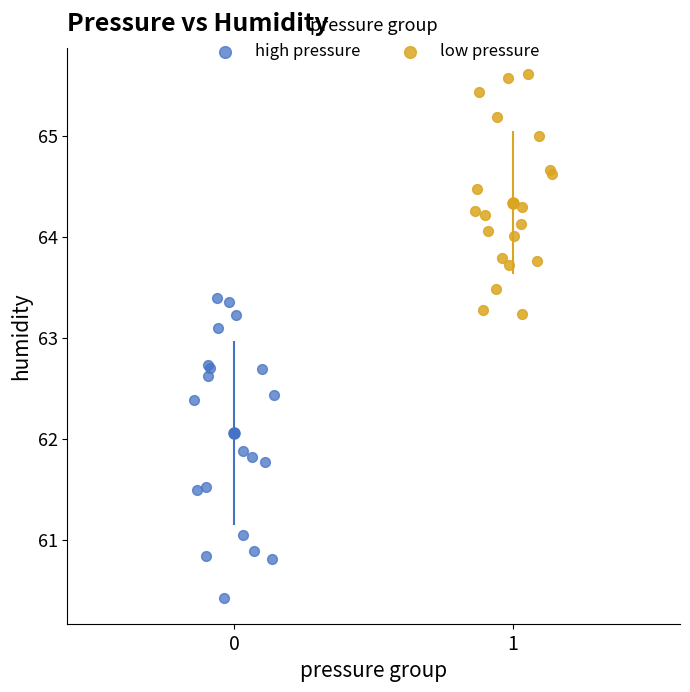

Which series has the largest Y range (max minus min)?

high pressure